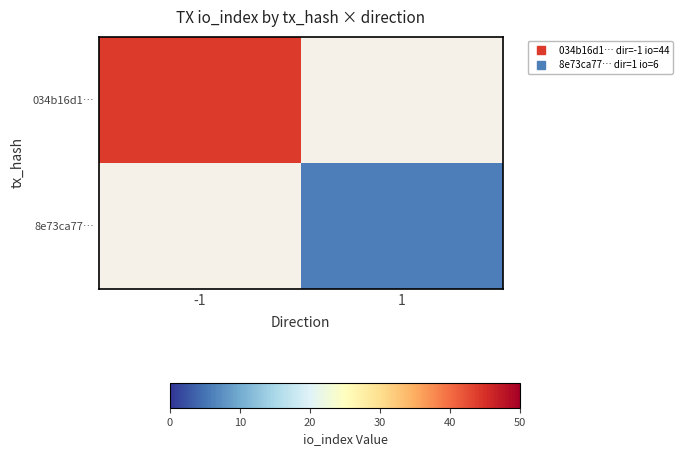

How many distinct data groups are displayed?

2